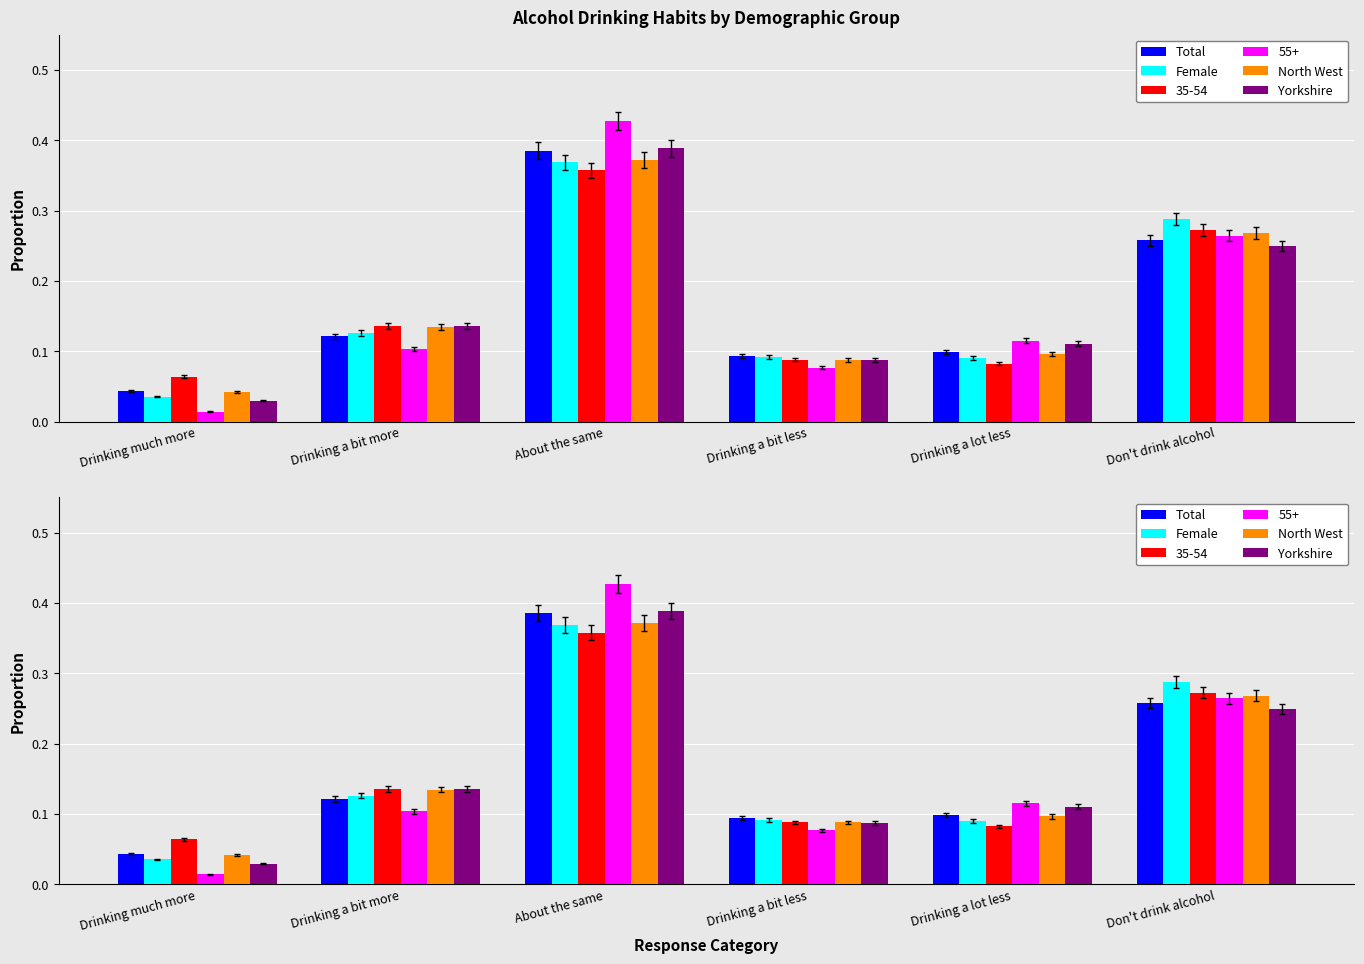

What is the label of the 1st bar from the right?

Don't drink alcohol